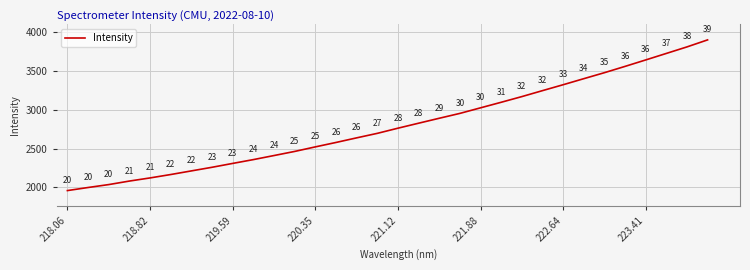

True or false: the data has more than 2 interior local peaks.

False